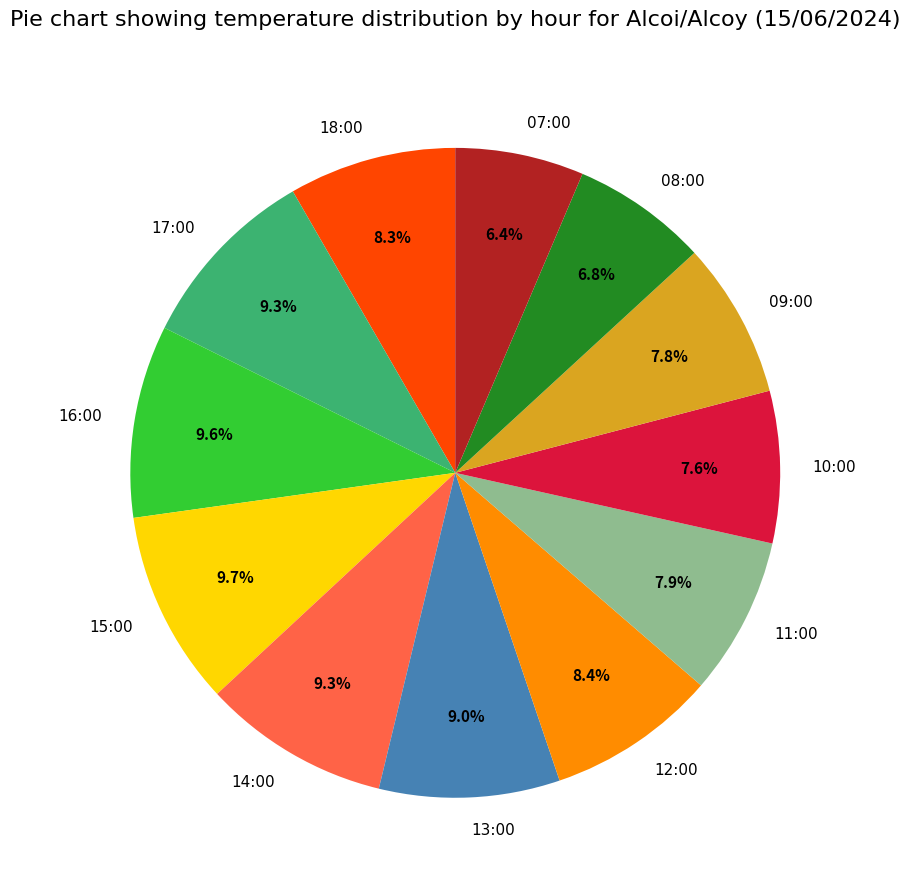

Between 07:00 and 15:00, which is larger?

15:00